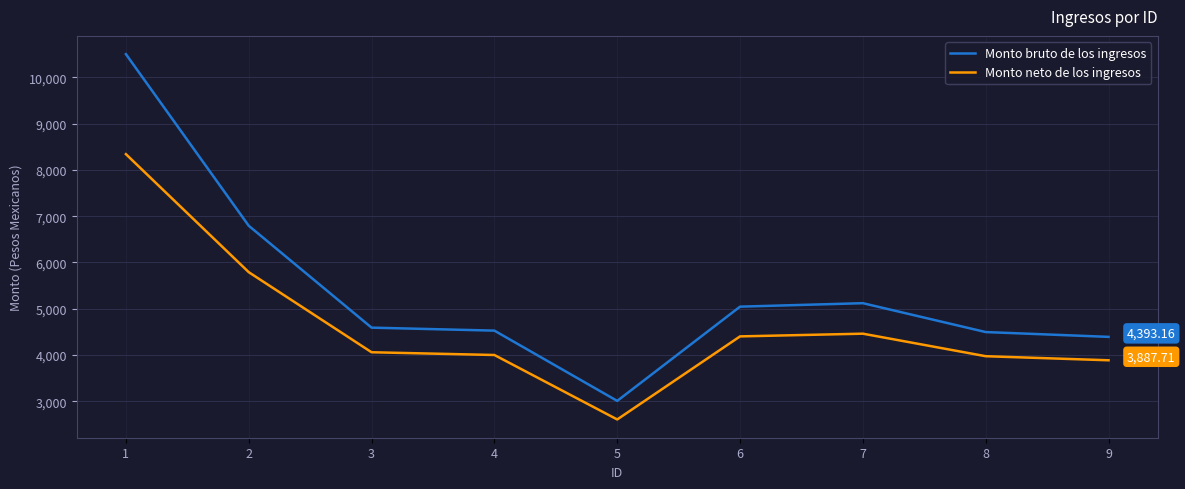

Which series has the widest spread of values?

Monto bruto de los ingresos